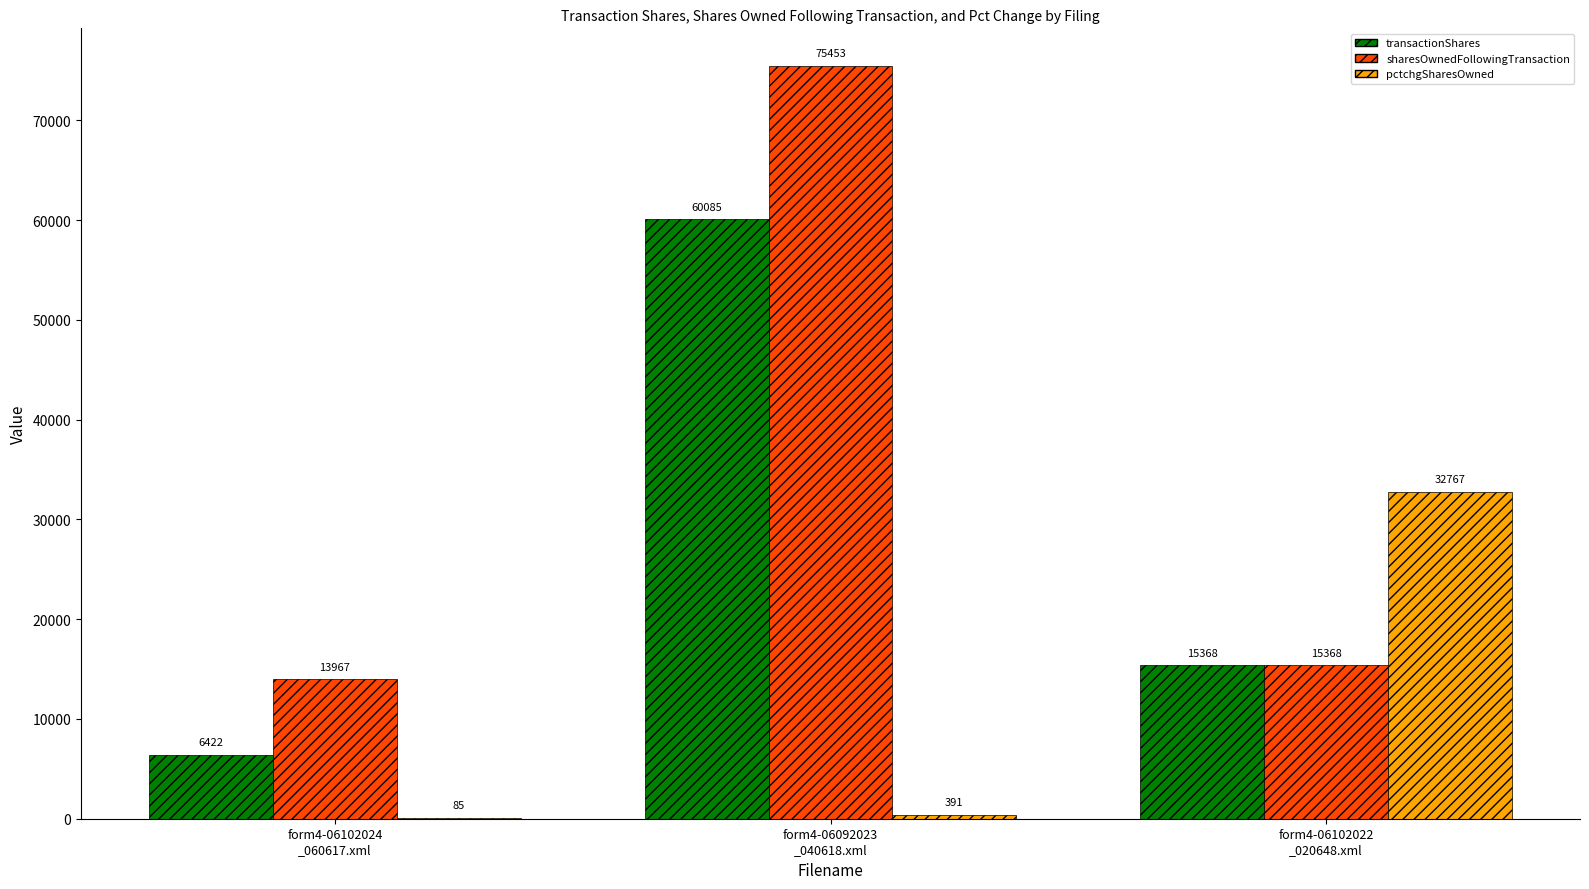

What is the maximum value shown in the chart?

75453